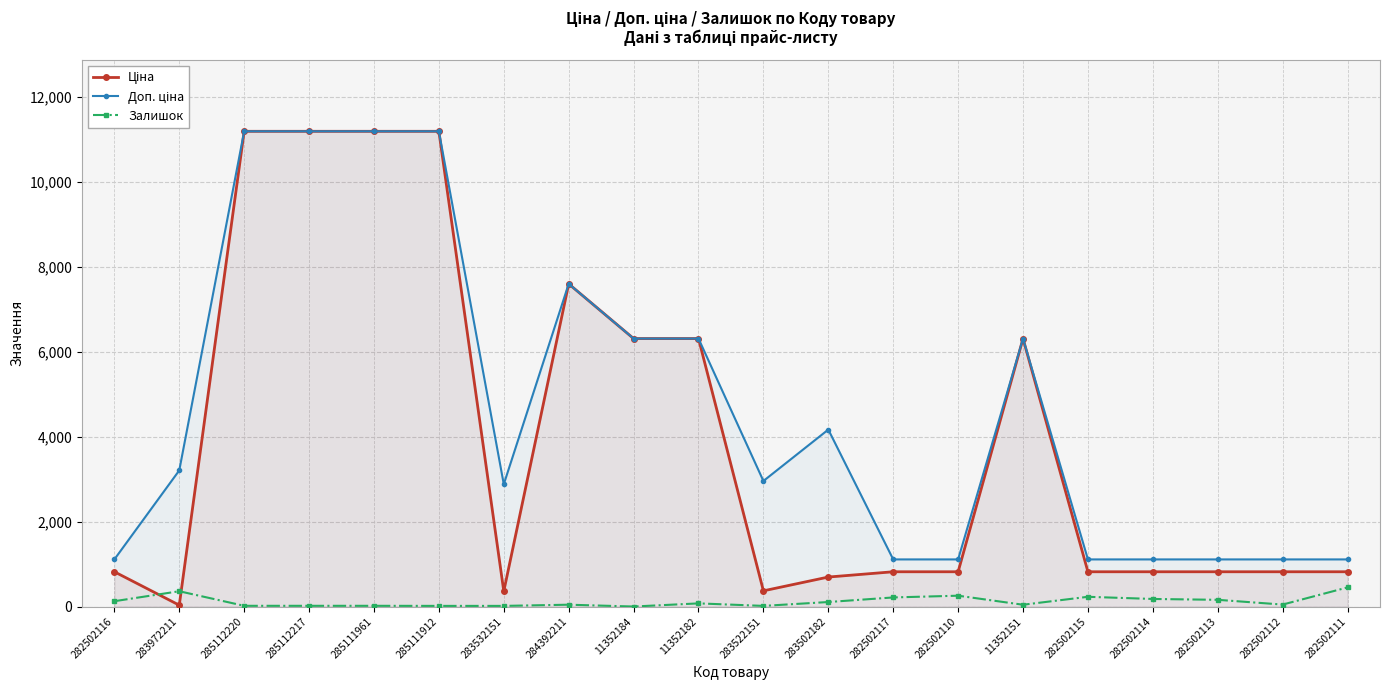

What are all the series names shown in the legend?

Ціна, Доп. ціна, Залишок